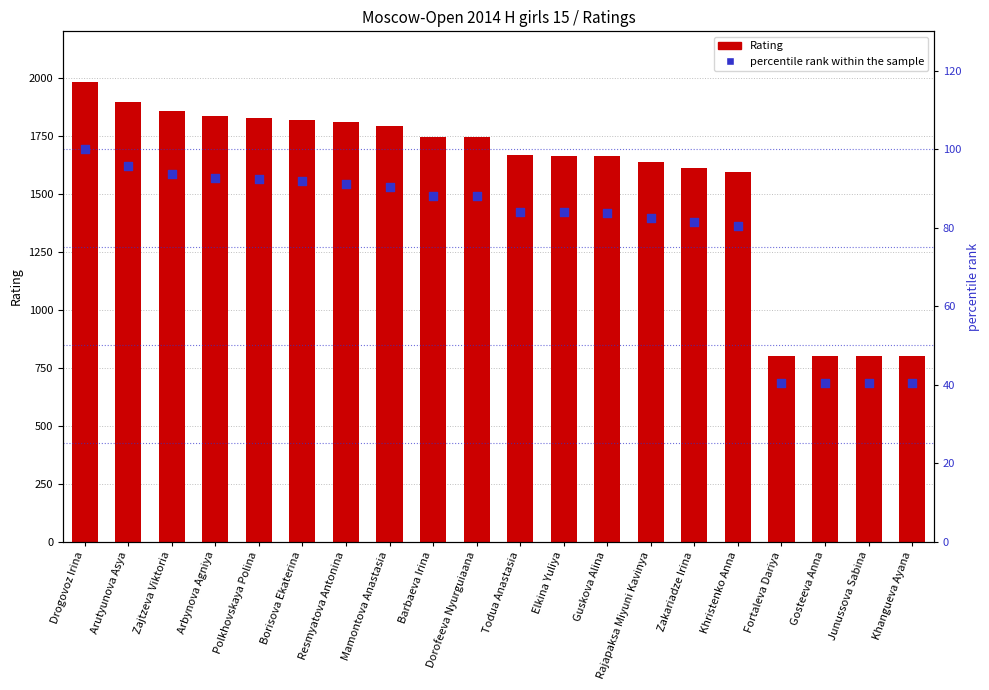

Which series has the largest total across all categories?

Rating